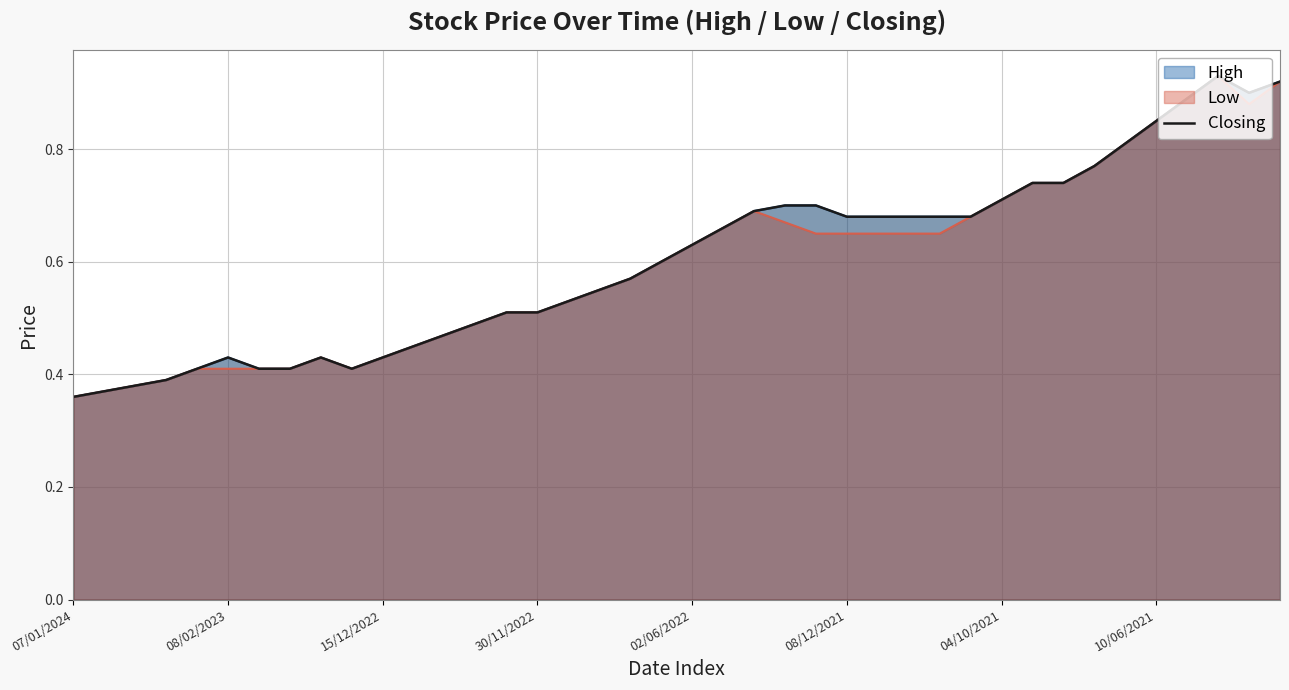

What is the greatest value displayed?

0.9